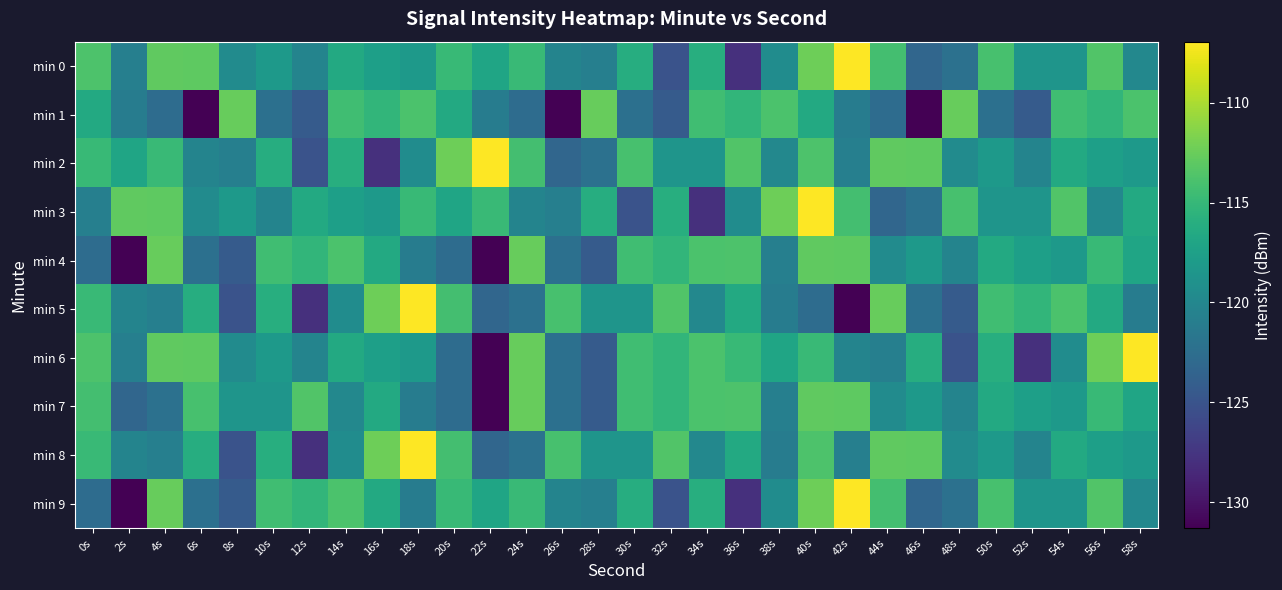

Reading left to right, what are all the values shown in this chart?

min 0: 0s=-113.7	2s=-120.7	4s=-112.9	6s=-113.0	8s=-119.6	10s=-118.2	12s=-120.3	14s=-116.5	16s=-117.5	18s=-118.1	20s=-114.9	22s=-117.0	24s=-114.8	26s=-120.3	28s=-120.8	30s=-116.1	32s=-125.1	34s=-116.0	36s=-128.0	38s=-119.4	40s=-112.3	42s=-106.9	44s=-114.2	46s=-123.2	48s=-122.2	50s=-114.0	52s=-118.6	54s=-118.6	56s=-113.6	58s=-120.0
min 1: 0s=-116.5	2s=-121.1	4s=-122.7	6s=-131.3	8s=-112.6	10s=-122.3	12s=-124.3	14s=-114.4	16s=-115.3	18s=-113.9	20s=-116.5	22s=-121.1	24s=-122.7	26s=-131.3	28s=-112.6	30s=-122.3	32s=-124.3	34s=-114.4	36s=-115.3	38s=-113.9	40s=-116.5	42s=-121.1	44s=-122.7	46s=-131.3	48s=-112.6	50s=-122.3	52s=-124.3	54s=-114.4	56s=-115.3	58s=-113.9
min 2: 0s=-114.9	2s=-117.0	4s=-114.8	6s=-120.3	8s=-120.8	10s=-116.1	12s=-125.1	14s=-116.0	16s=-128.0	18s=-119.4	20s=-112.3	22s=-106.9	24s=-114.2	26s=-123.2	28s=-122.2	30s=-114.0	32s=-118.6	34s=-118.6	36s=-113.6	38s=-120.0	40s=-113.7	42s=-120.7	44s=-112.9	46s=-113.0	48s=-119.6	50s=-118.2	52s=-120.3	54s=-116.5	56s=-117.5	58s=-118.1
min 3: 0s=-120.7	2s=-112.9	4s=-113.0	6s=-119.6	8s=-118.2	10s=-120.3	12s=-116.5	14s=-117.5	16s=-118.1	18s=-114.9	20s=-117.0	22s=-114.8	24s=-120.3	26s=-120.8	28s=-116.1	30s=-125.1	32s=-116.0	34s=-128.0	36s=-119.4	38s=-112.3	40s=-106.9	42s=-114.2	44s=-123.2	46s=-122.2	48s=-114.0	50s=-118.6	52s=-118.6	54s=-113.6	56s=-120.0	58s=-116.5
min 4: 0s=-122.7	2s=-131.3	4s=-112.6	6s=-122.3	8s=-124.3	10s=-114.4	12s=-115.3	14s=-113.9	16s=-116.5	18s=-121.1	20s=-122.7	22s=-131.3	24s=-112.6	26s=-122.3	28s=-124.3	30s=-114.4	32s=-115.3	34s=-113.9	36s=-113.7	38s=-120.7	40s=-112.9	42s=-113.0	44s=-119.6	46s=-118.2	48s=-120.3	50s=-116.5	52s=-117.5	54s=-118.1	56s=-114.9	58s=-117.0
min 5: 0s=-114.8	2s=-120.3	4s=-120.8	6s=-116.1	8s=-125.1	10s=-116.0	12s=-128.0	14s=-119.4	16s=-112.3	18s=-106.9	20s=-114.2	22s=-123.2	24s=-122.2	26s=-114.0	28s=-118.6	30s=-118.6	32s=-113.6	34s=-120.0	36s=-116.5	38s=-121.1	40s=-122.7	42s=-131.3	44s=-112.6	46s=-122.3	48s=-124.3	50s=-114.4	52s=-115.3	54s=-113.9	56s=-116.5	58s=-121.1
min 6: 0s=-113.7	2s=-120.7	4s=-112.9	6s=-113.0	8s=-119.6	10s=-118.2	12s=-120.3	14s=-116.5	16s=-117.5	18s=-118.1	20s=-122.7	22s=-131.3	24s=-112.6	26s=-122.3	28s=-124.3	30s=-114.4	32s=-115.3	34s=-113.9	36s=-114.9	38s=-117.0	40s=-114.8	42s=-120.3	44s=-120.8	46s=-116.1	48s=-125.1	50s=-116.0	52s=-128.0	54s=-119.4	56s=-112.3	58s=-106.9
min 7: 0s=-114.2	2s=-123.2	4s=-122.2	6s=-114.0	8s=-118.6	10s=-118.6	12s=-113.6	14s=-120.0	16s=-116.5	18s=-121.1	20s=-122.7	22s=-131.3	24s=-112.6	26s=-122.3	28s=-124.3	30s=-114.4	32s=-115.3	34s=-113.9	36s=-113.7	38s=-120.7	40s=-112.9	42s=-113.0	44s=-119.6	46s=-118.2	48s=-120.3	50s=-116.5	52s=-117.5	54s=-118.1	56s=-114.9	58s=-117.0
min 8: 0s=-114.8	2s=-120.3	4s=-120.8	6s=-116.1	8s=-125.1	10s=-116.0	12s=-128.0	14s=-119.4	16s=-112.3	18s=-106.9	20s=-114.2	22s=-123.2	24s=-122.2	26s=-114.0	28s=-118.6	30s=-118.6	32s=-113.6	34s=-120.0	36s=-116.5	38s=-121.1	40s=-113.7	42s=-120.7	44s=-112.9	46s=-113.0	48s=-119.6	50s=-118.2	52s=-120.3	54s=-116.5	56s=-117.5	58s=-118.1
min 9: 0s=-122.7	2s=-131.3	4s=-112.6	6s=-122.3	8s=-124.3	10s=-114.4	12s=-115.3	14s=-113.9	16s=-116.5	18s=-121.1	20s=-114.9	22s=-117.0	24s=-114.8	26s=-120.3	28s=-120.8	30s=-116.1	32s=-125.1	34s=-116.0	36s=-128.0	38s=-119.4	40s=-112.3	42s=-106.9	44s=-114.2	46s=-123.2	48s=-122.2	50s=-114.0	52s=-118.6	54s=-118.6	56s=-113.6	58s=-120.0